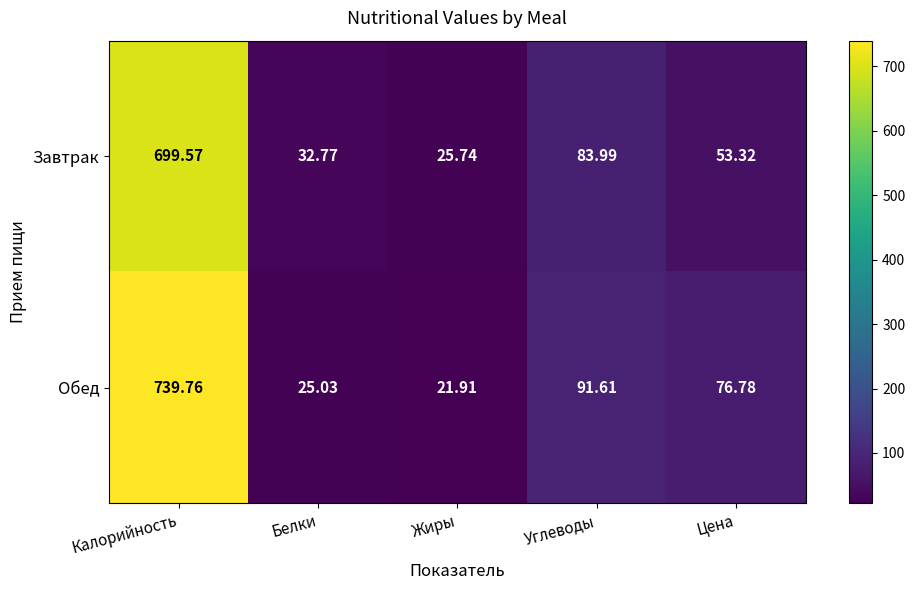

At which category is the sum across all series the highest?

Калорийность